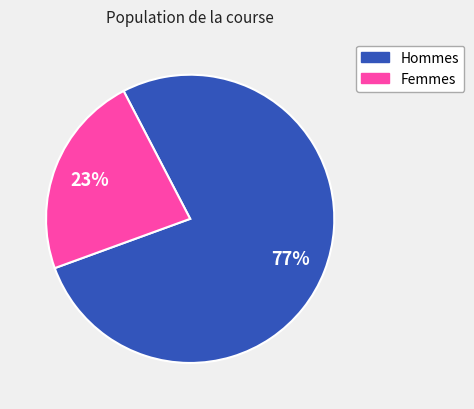

Is there any slice that represents more than half of the pie?

Yes